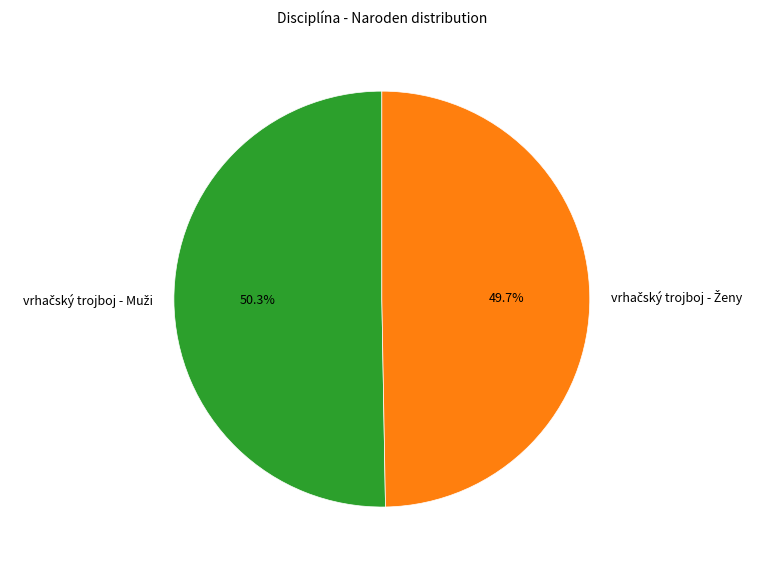

Is there any slice that represents more than half of the pie?

Yes